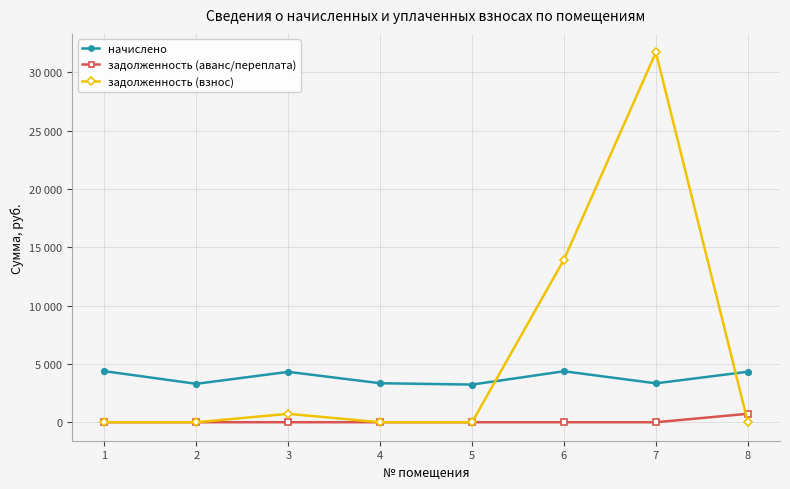

What is the value of the начислено point at the 5th from the left?

3229.2